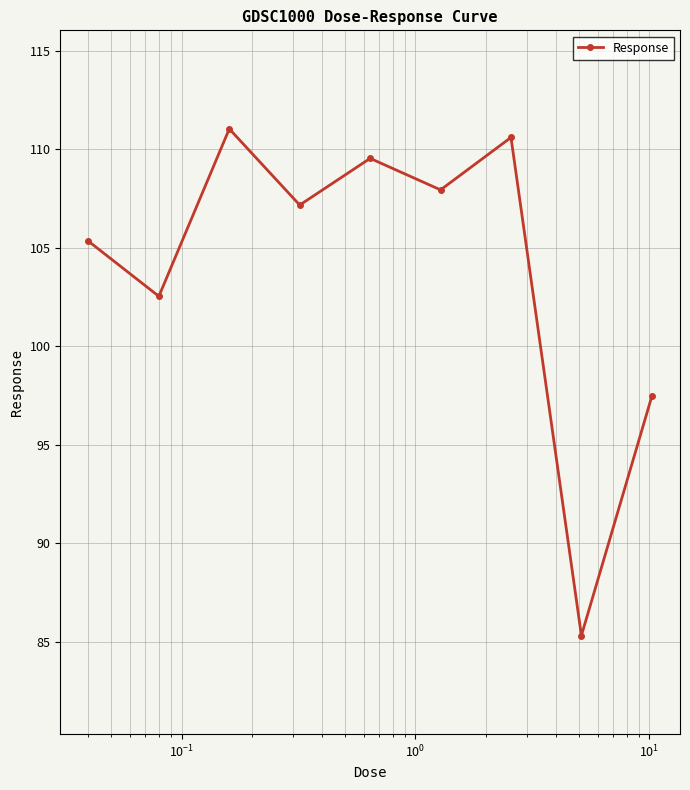

What is the difference between the second highest and second lowest values?

13.1